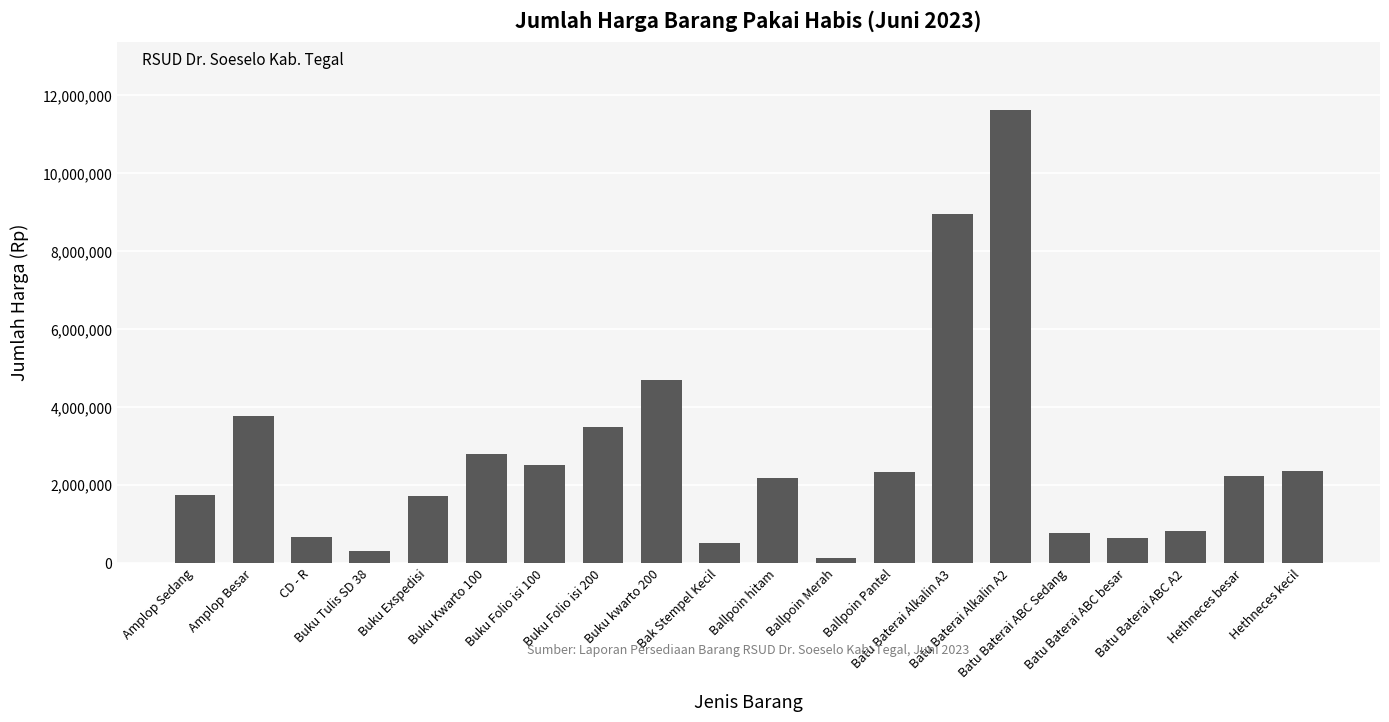

How many distinct data groups are displayed?

1